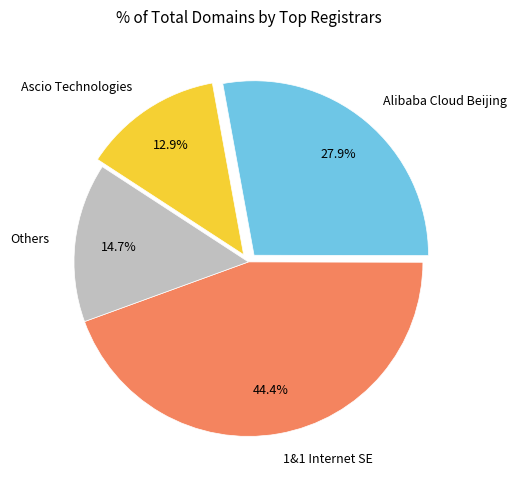

What is the total percentage of Others and 1&1 Internet SE?

59.2%